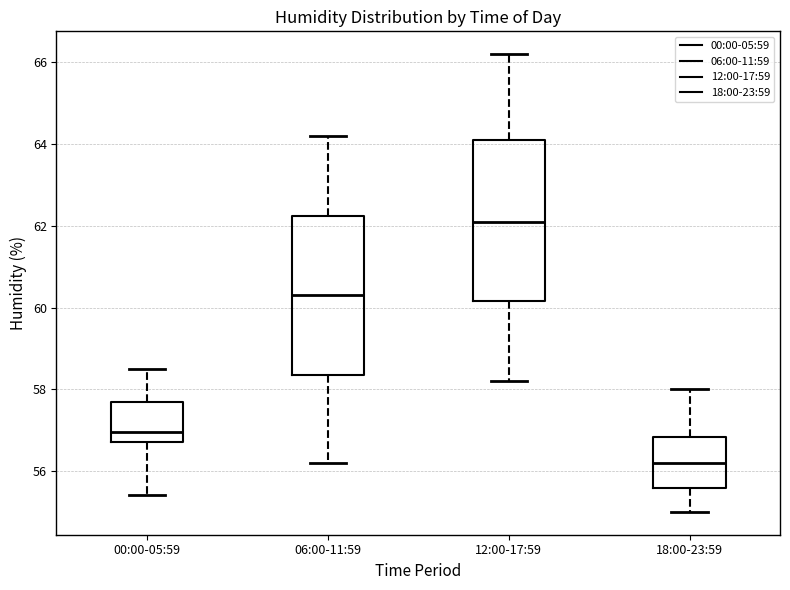

Where is the lower edge of the box for 00:00-05:59 on the y-axis? The values are not printed on the chart, so give them approximately, as read against the axis.

56.8